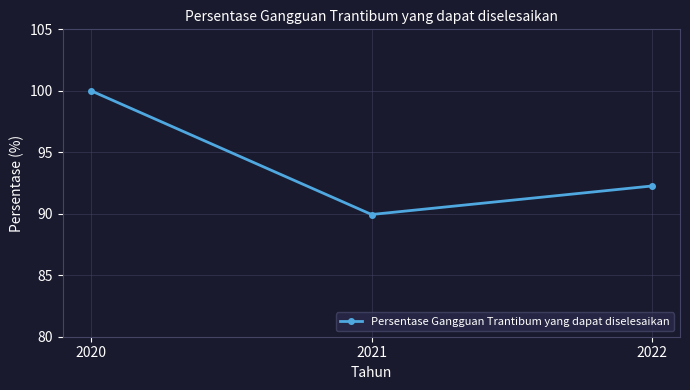

Which category has the lowest value across all series?

2021